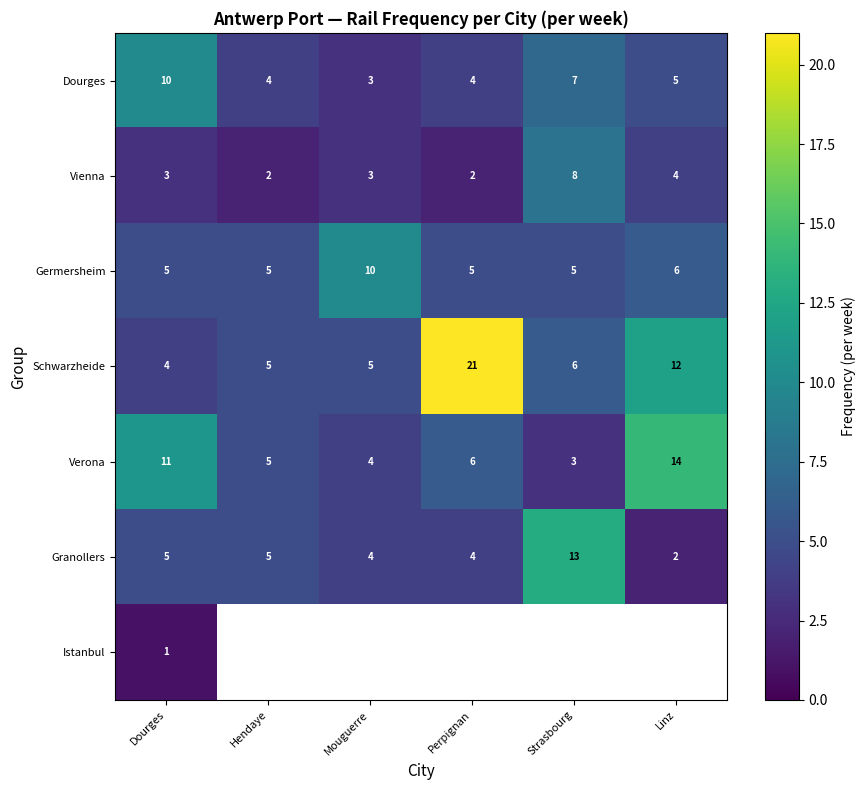

Is the value of Schwarzheide at Mouguerre greater than the value of Granollers at Strasbourg?

No